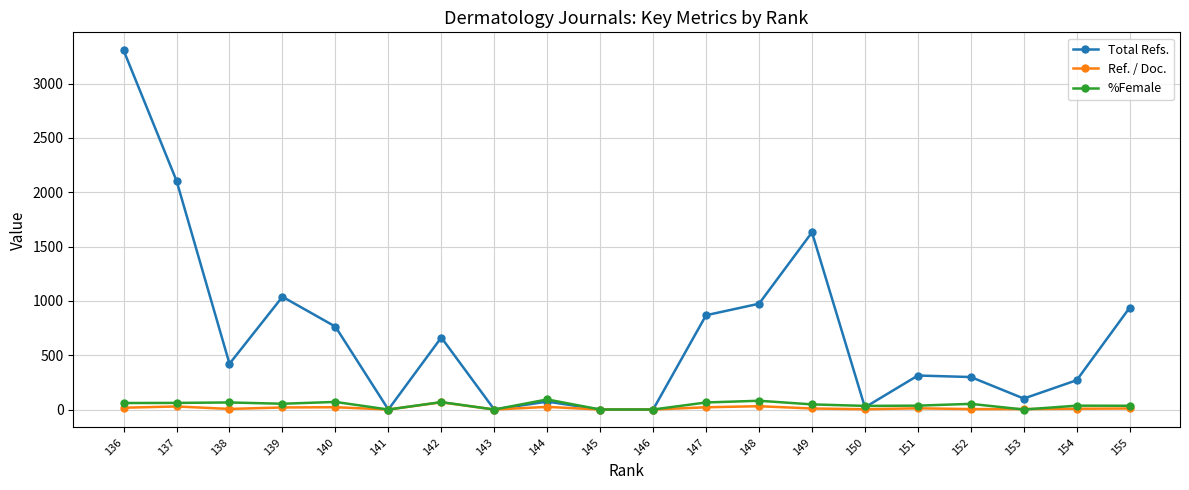

The Total Refs. series shows 974.0 at 148. True or false?

True